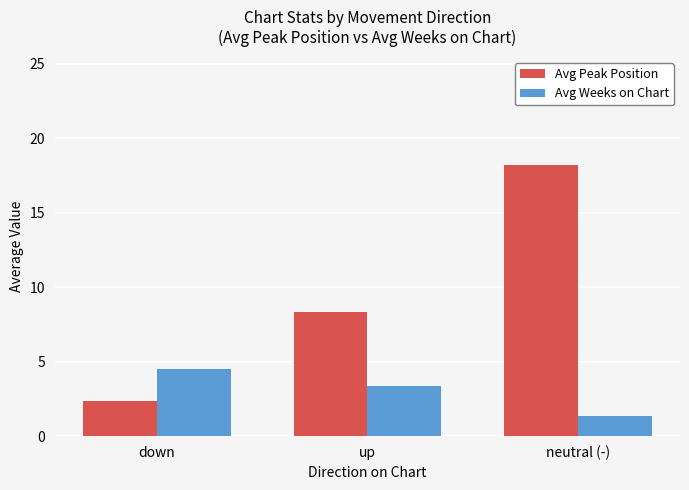

At which label is Avg Peak Position closest to 10?

up